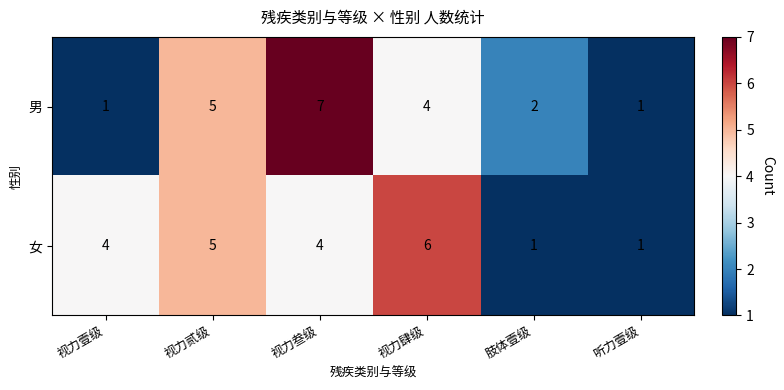

Which series has the largest range (max minus min)?

男